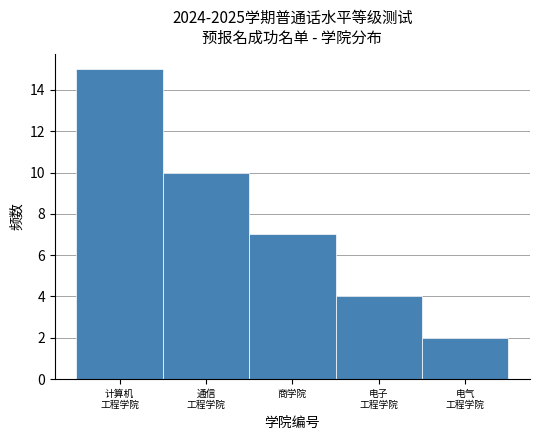

Reading left to right, transcribe all the data shown in this chart.

15	10	7	4	2